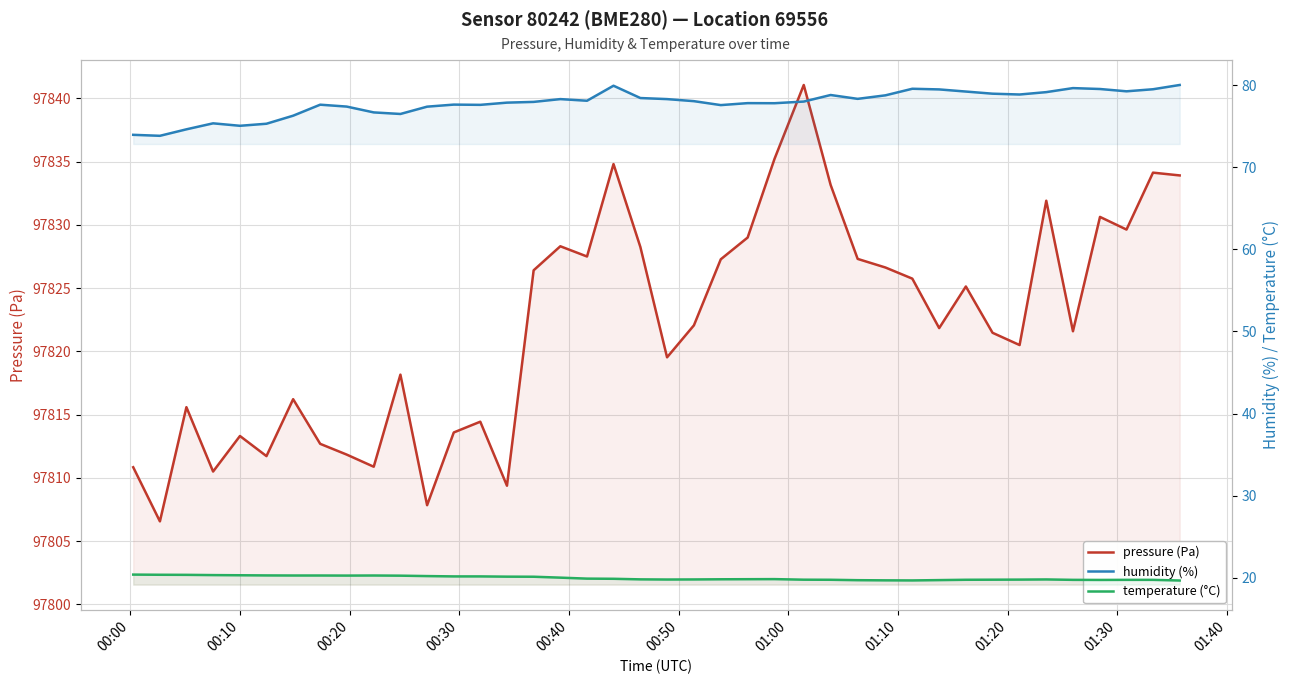

Reading left to right, transcribe all the data shown in this chart.

pressure (Pa): 97810.8	97806.6	97815.6	97810.5	97813.3	97811.7	97816.2	97812.7	97811.8	97810.9	97818.2	97807.8	97813.6	97814.4	97809.4	97826.4	97828.3	97827.5	97834.8	97828.2	97819.5	97822.1	97827.3	97829.0	97835.2	97841.1	97833.2	97827.3	97826.6	97825.8	97821.8	97825.1	97821.5	97820.5	97831.9	97821.6	97830.6	97829.6	97834.1	97833.9
humidity (%): 73.9	73.8	74.6	75.3	75.0	75.3	76.3	77.6	77.4	76.7	76.5	77.4	77.6	77.6	77.9	78.0	78.3	78.1	79.9	78.4	78.3	78.0	77.6	77.8	77.8	78.0	78.8	78.3	78.8	79.5	79.5	79.2	79.0	78.8	79.1	79.6	79.5	79.2	79.5	80.0
temperature (°C): 20.4	20.4	20.4	20.3	20.3	20.3	20.3	20.3	20.3	20.3	20.2	20.2	20.2	20.2	20.1	20.1	20.0	19.9	19.9	19.8	19.8	19.8	19.8	19.8	19.8	19.8	19.8	19.7	19.7	19.7	19.7	19.8	19.8	19.8	19.8	19.7	19.7	19.7	19.7	19.7